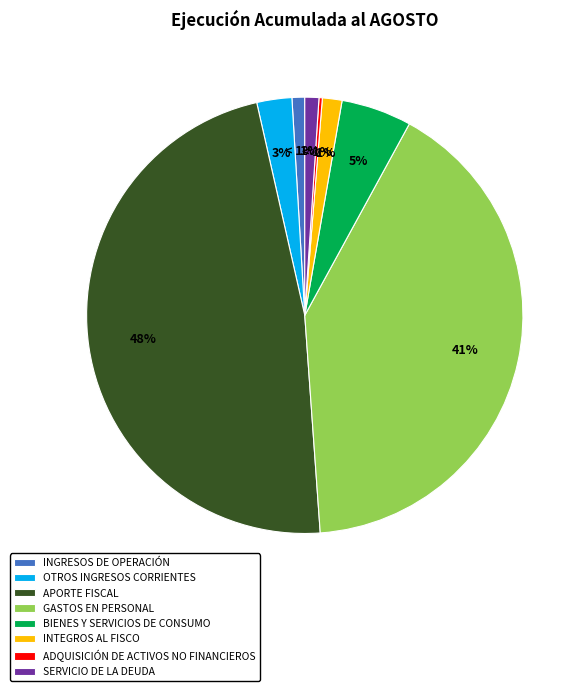

Does any single category account for the majority?

No